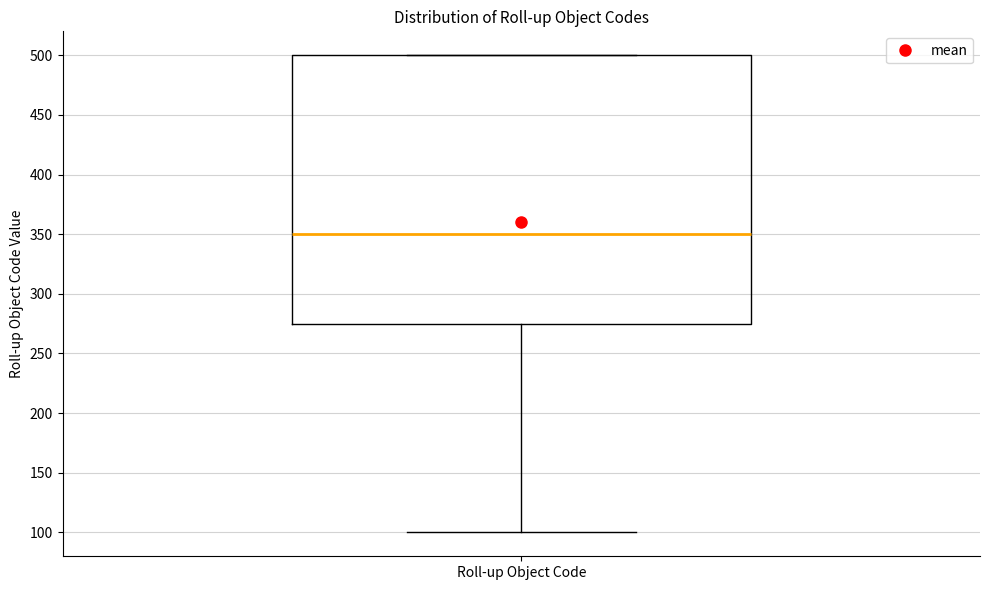

Read this box plot against the y-axis: the position of the median line, the range covered by the box, and the ends of both whiskers. The values are not printed on the chart, so give them approximately, as read against the axis.

median 350, box 275 to 500, whiskers 100 to 500